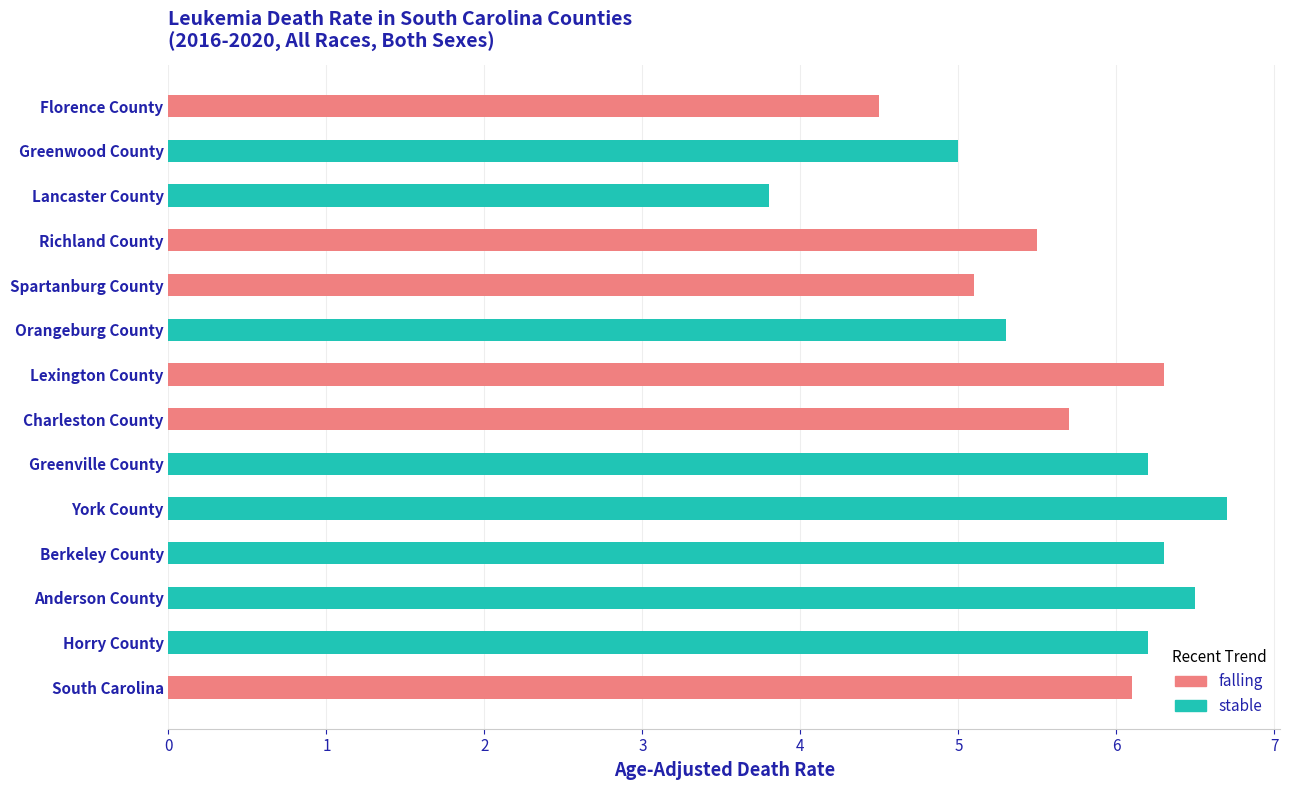

What is the sum of all values?

79.2